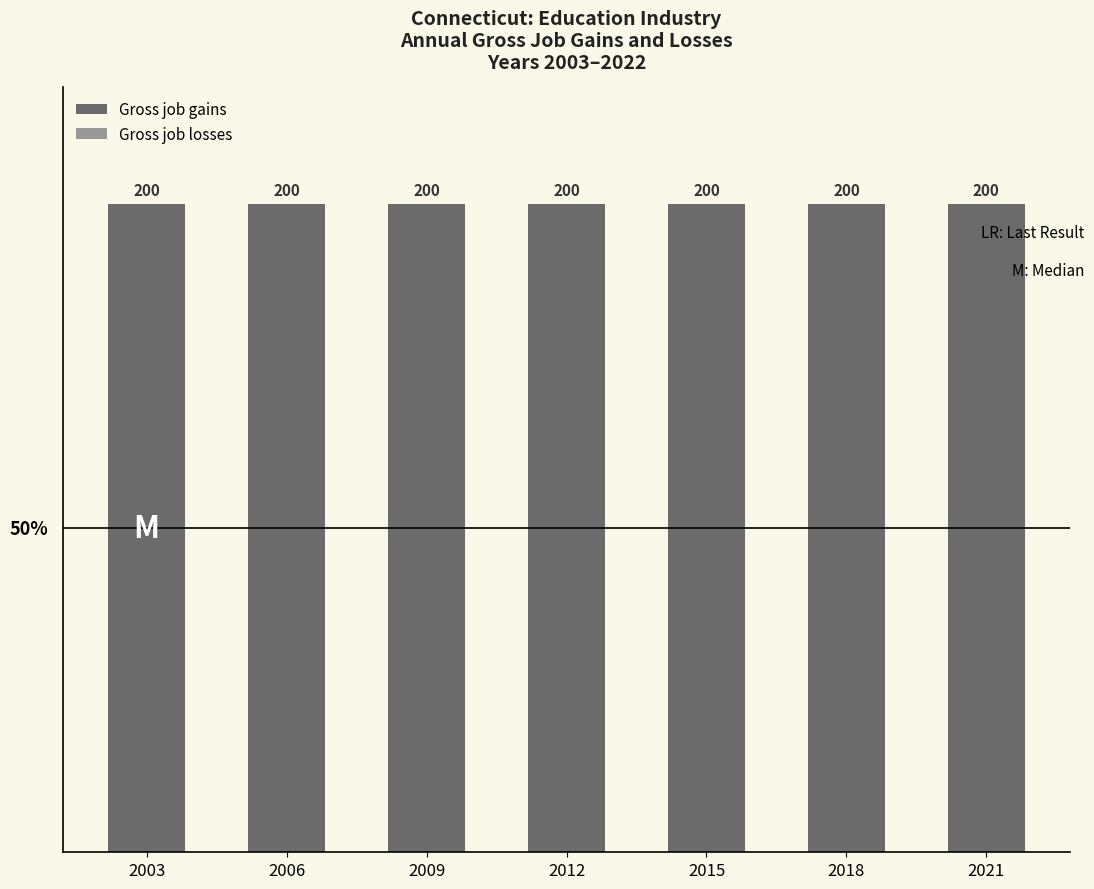

Between 2018 and 2003, which is larger?

2018